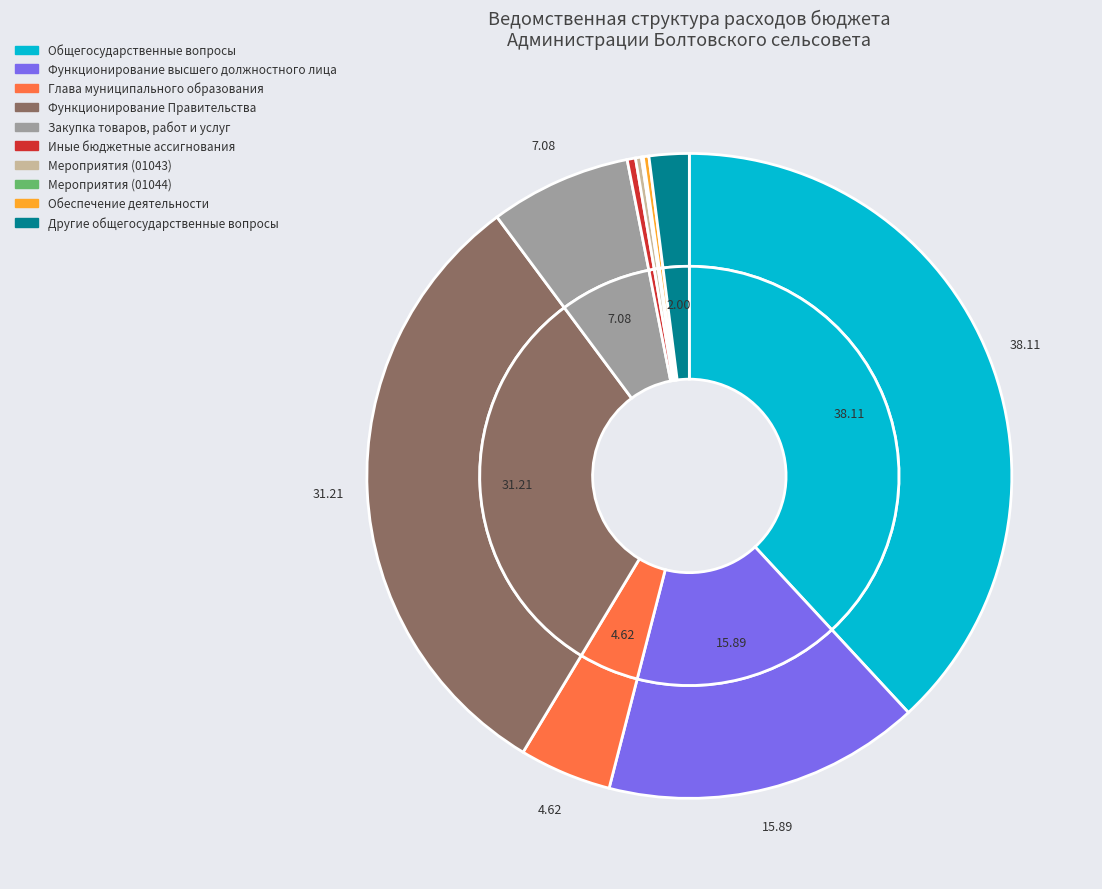

To the nearest percent, what percentage of the pie is Функционирование высшего должностного лица?

16%